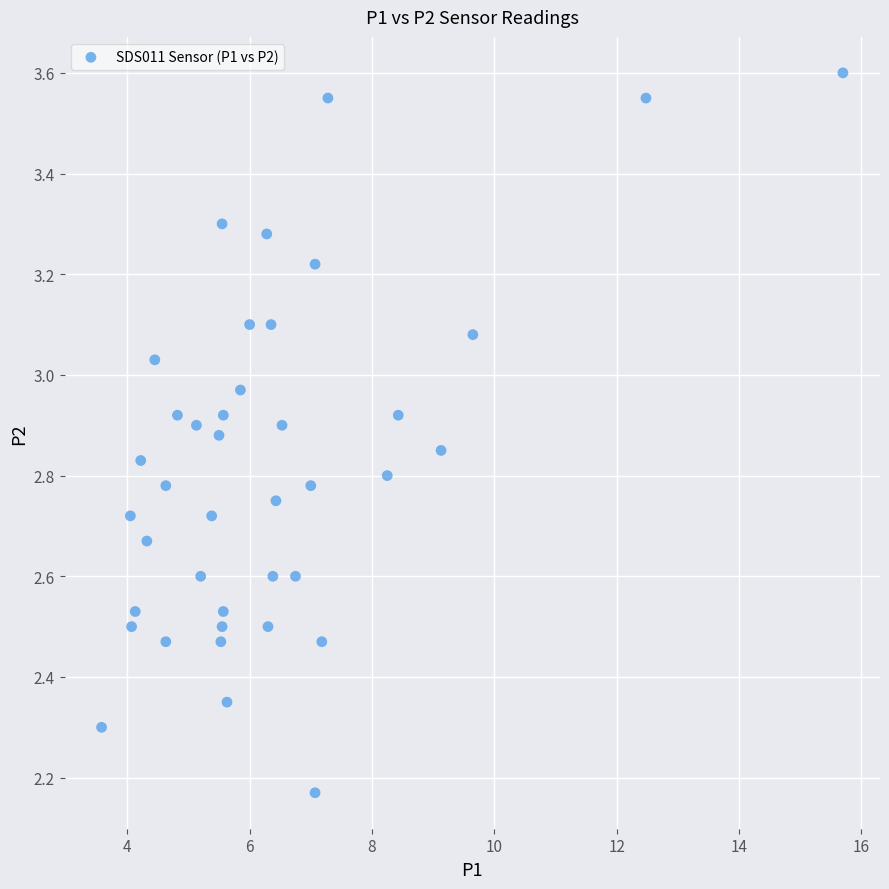

What is the range of Y values (max minus min)?

1.4